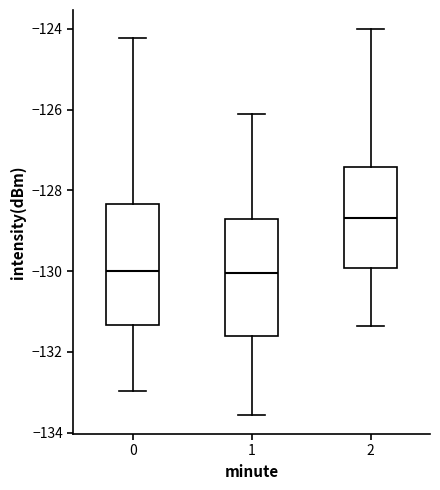

Where is the lower edge of the box at x = 1 on the y-axis? The values are not printed on the chart, so give them approximately, as read against the axis.

-131.6